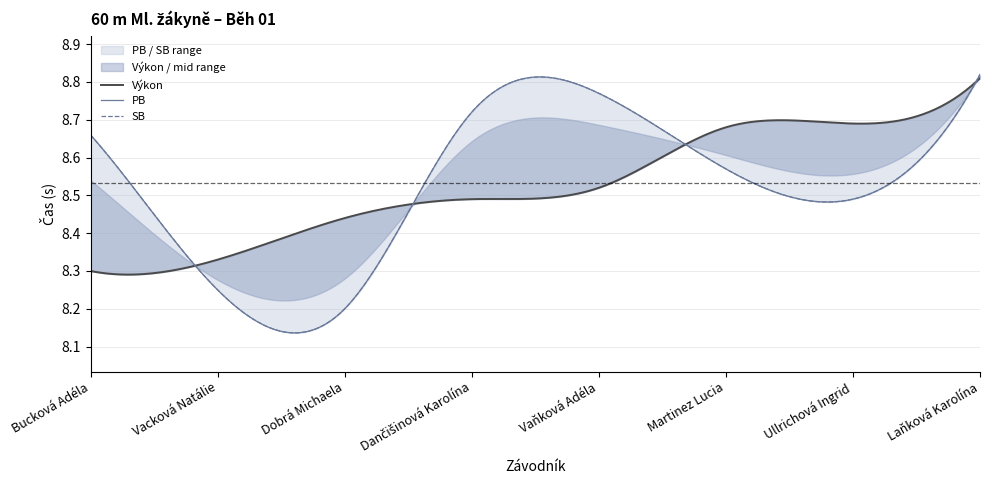

True or false: Výkon has more than 2 interior local peaks.

False